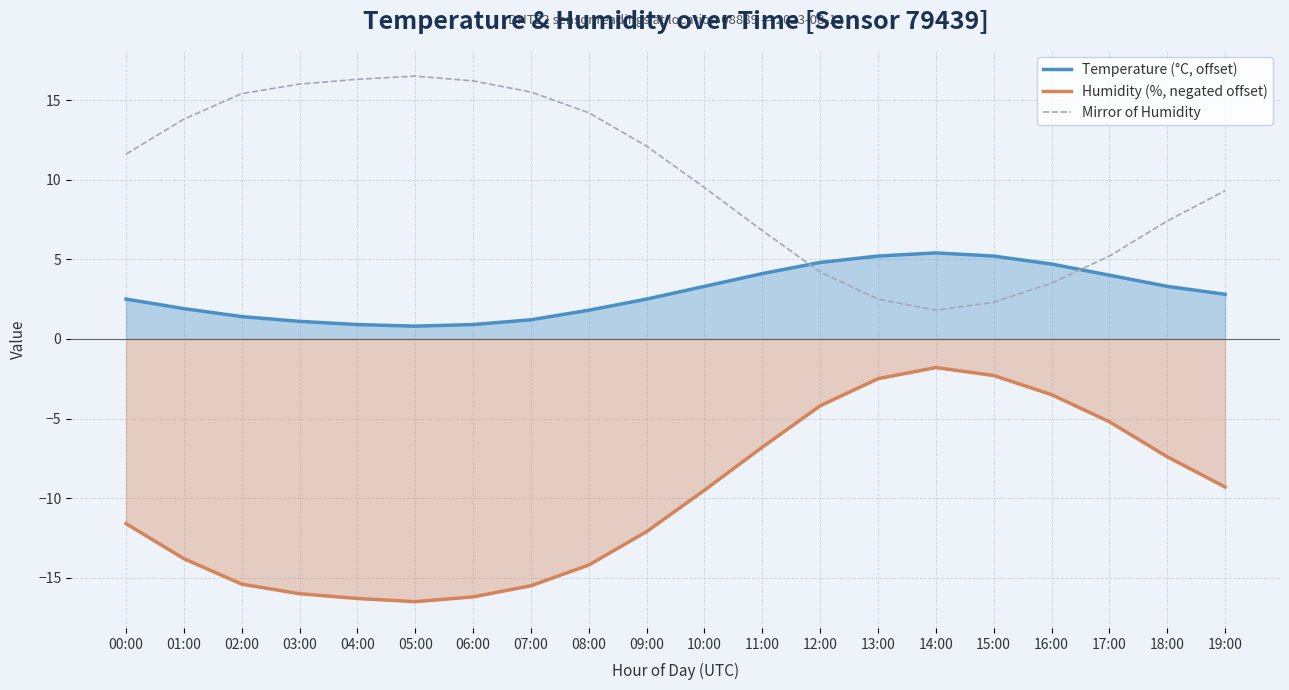

At which category does Humidity (%, negated offset) reach its first local peak?

14:00